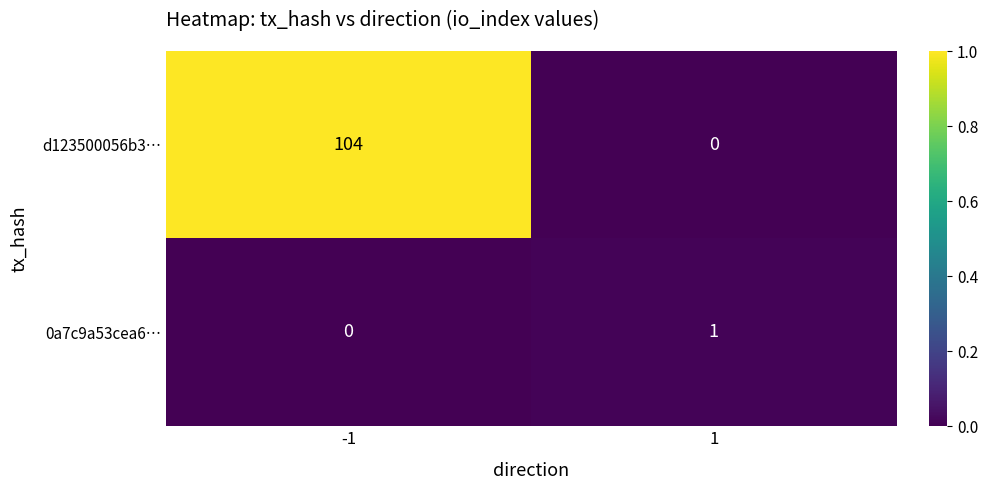

Which series has the largest total across all categories?

d123500056b3…